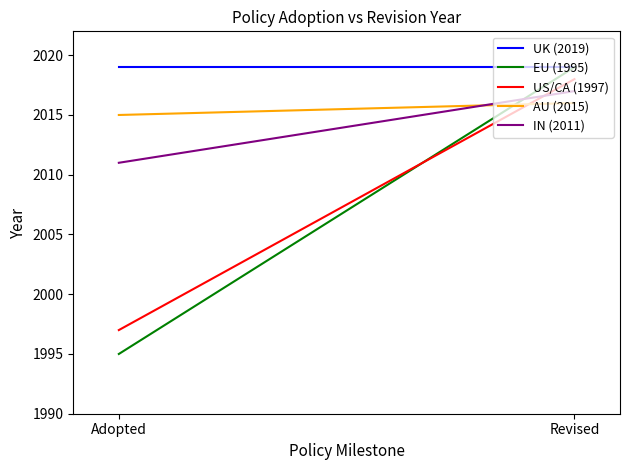

Rank the categories by AU (2015) value from highest to lowest.

Revised, Adopted